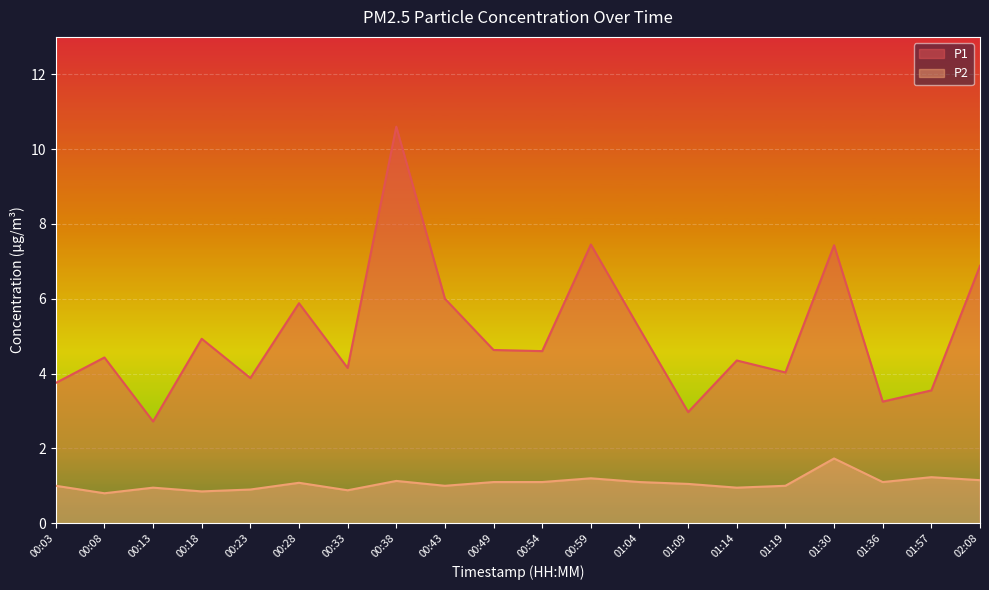

How many lines are shown in the chart?

2